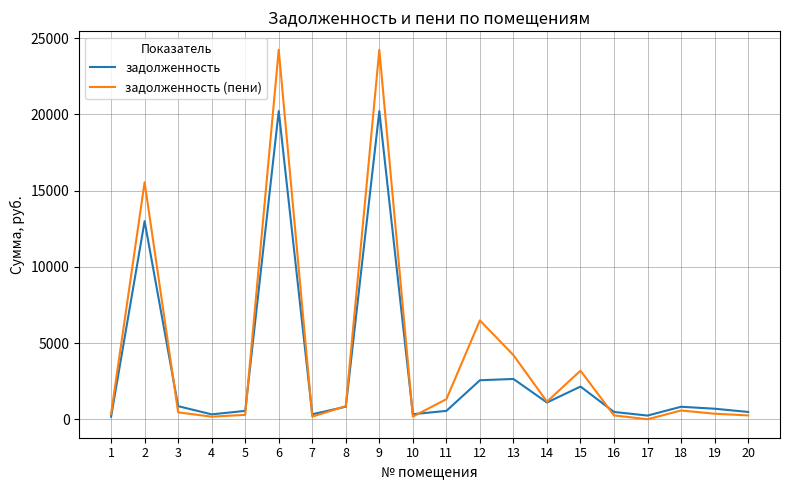

At which category does задолженность (пени) reach its first local peak?

2